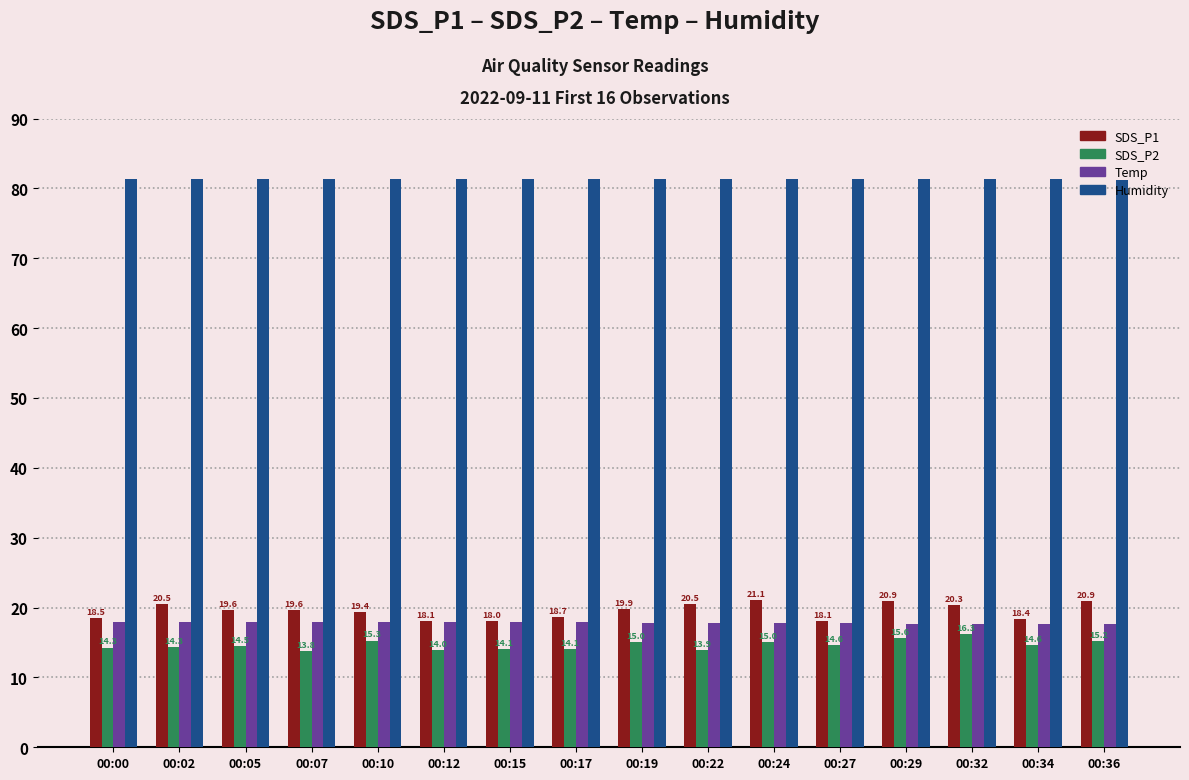

Which series changed the most between 00:05 and 00:32?

SDS_P2